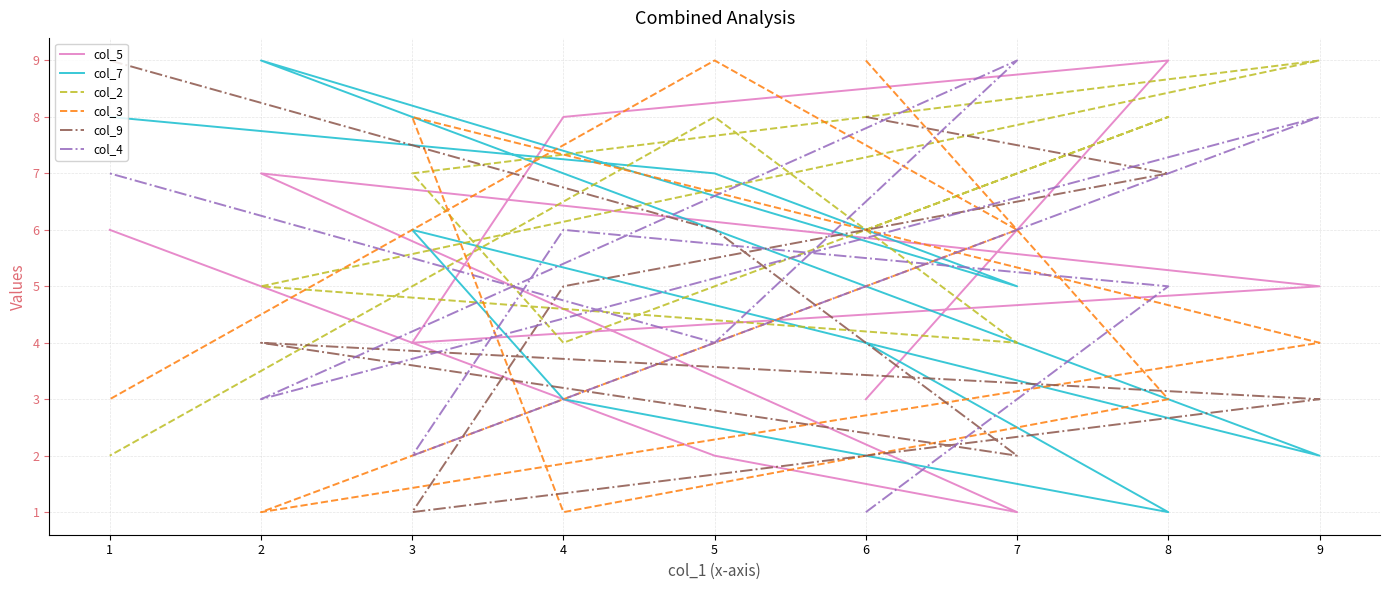

What is the value of the col_4 point at the 6th from the left?

3